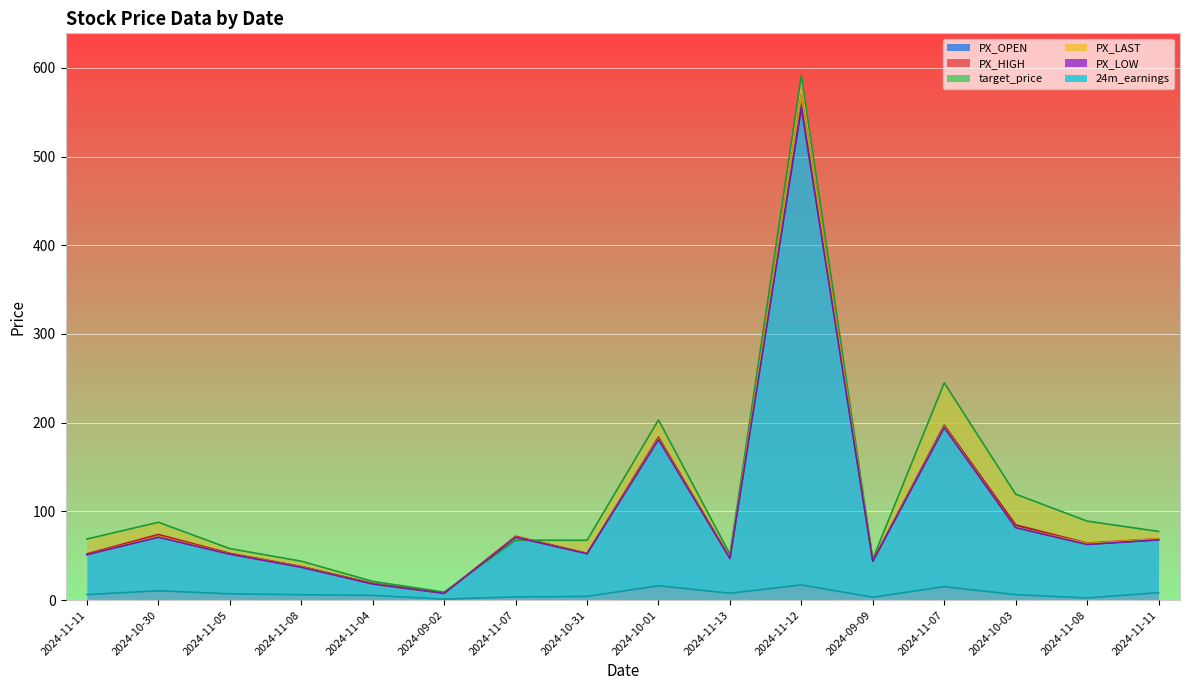

What value does the 24m_earnings series have at 2024-11-04?

5.3